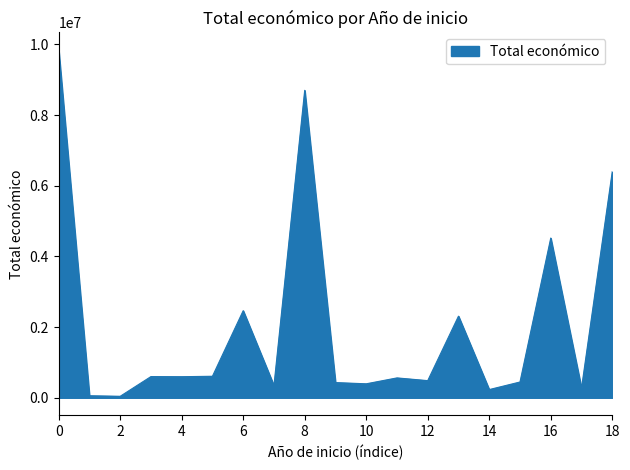

What is the maximum value shown in the chart?

9847932